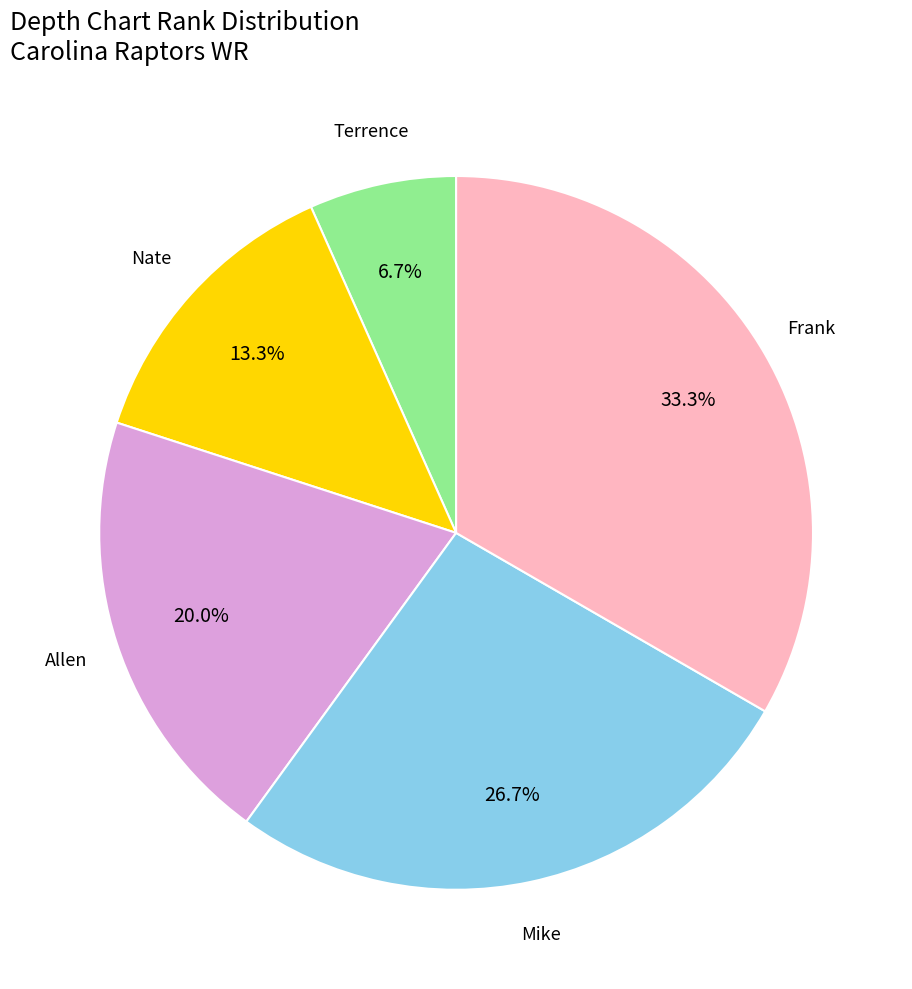

Is there any slice that represents more than half of the pie?

No